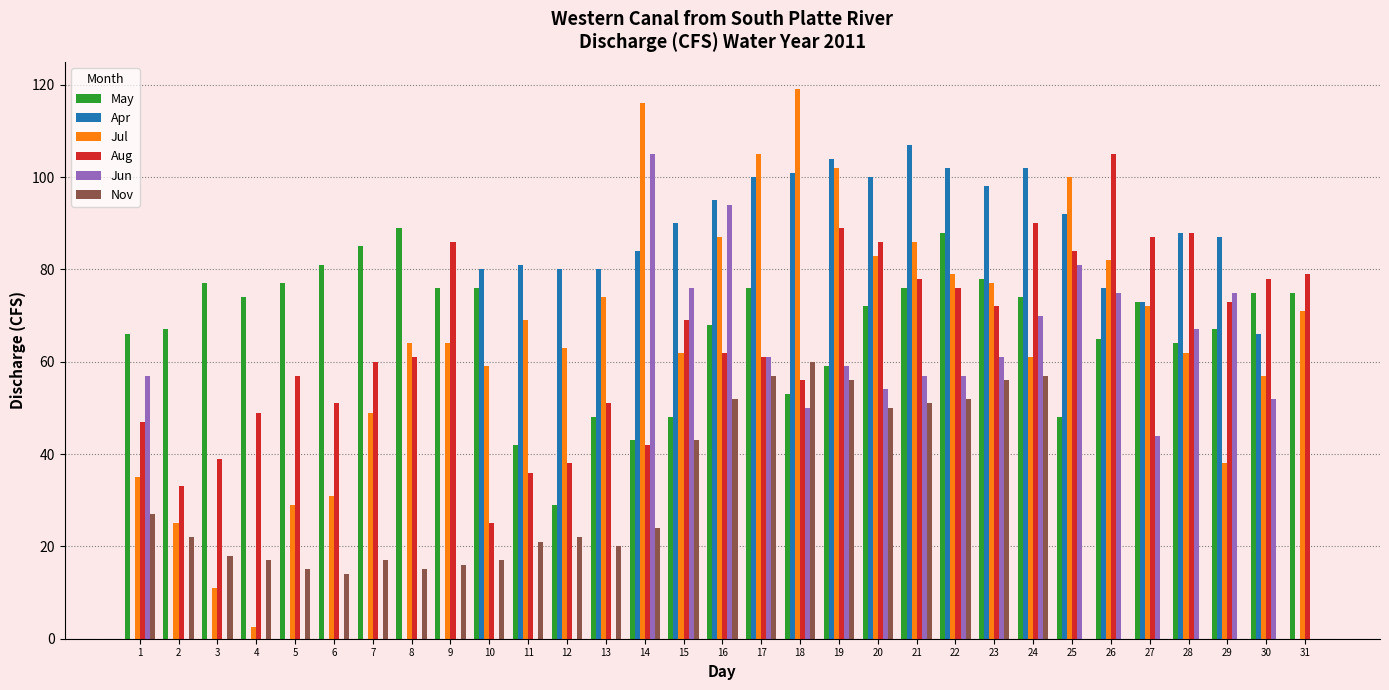

What value does the Aug series have at 11?

36.0